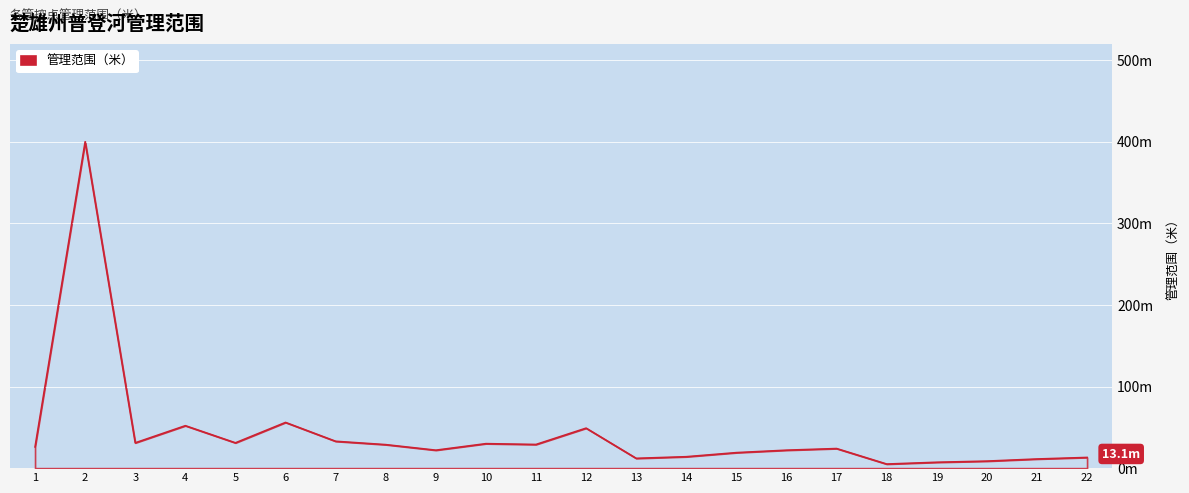

What is the average value?

42.0